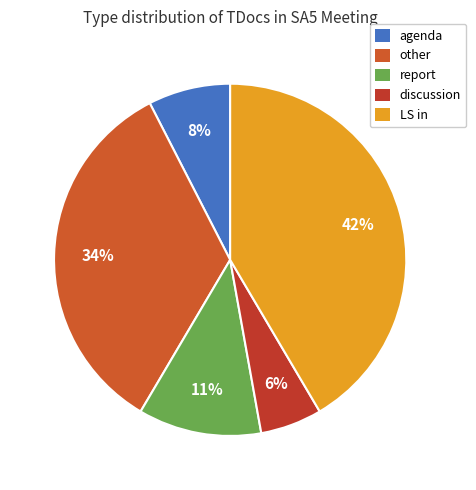

What portion of the pie excludes discussion?

94.3%